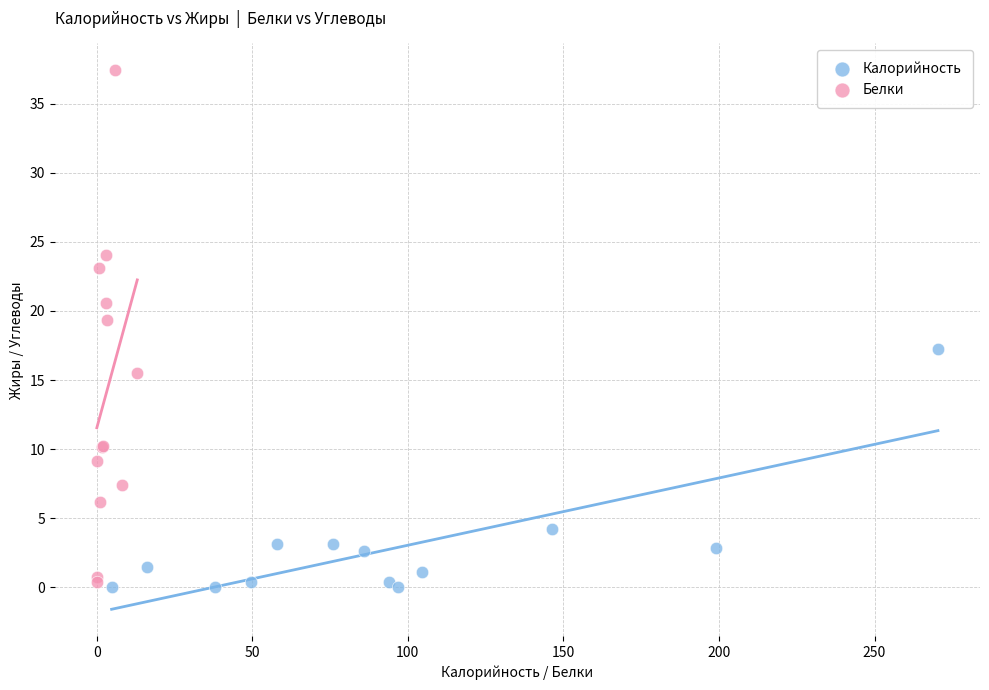

Which series has the widest spread of Y values?

Белки